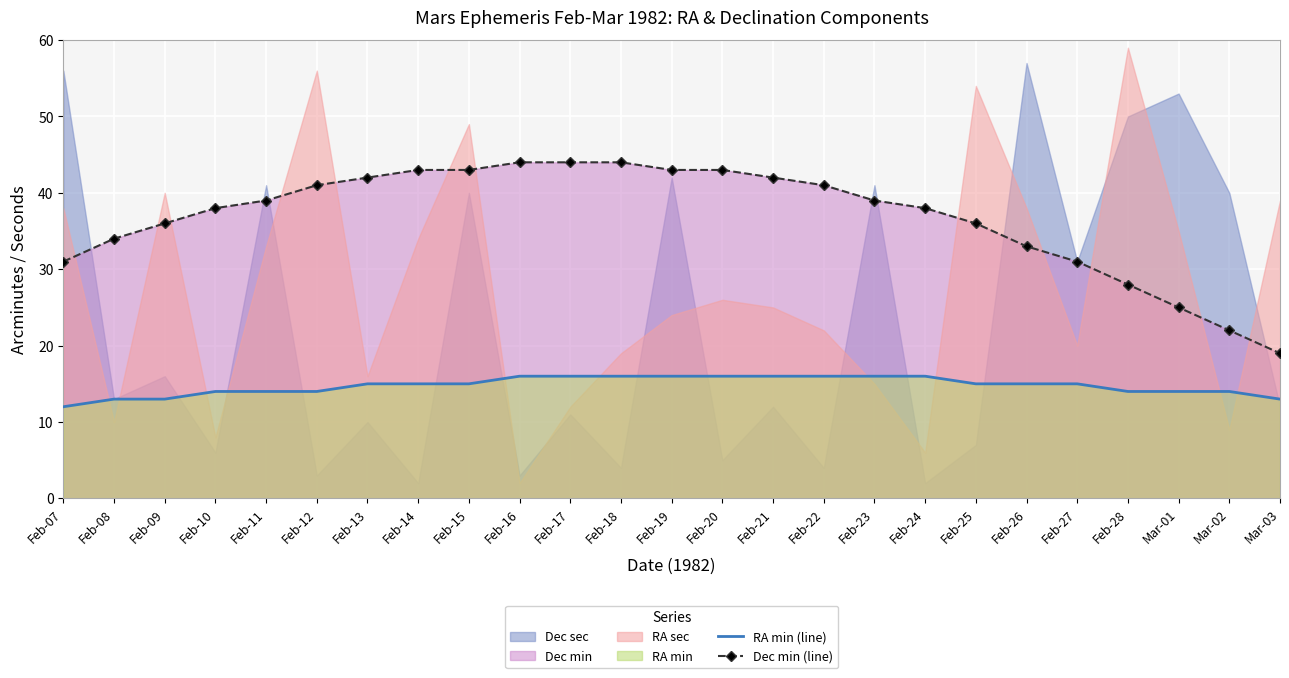

True or false: Dec min (line) and RA min (line) cross at least once.

False